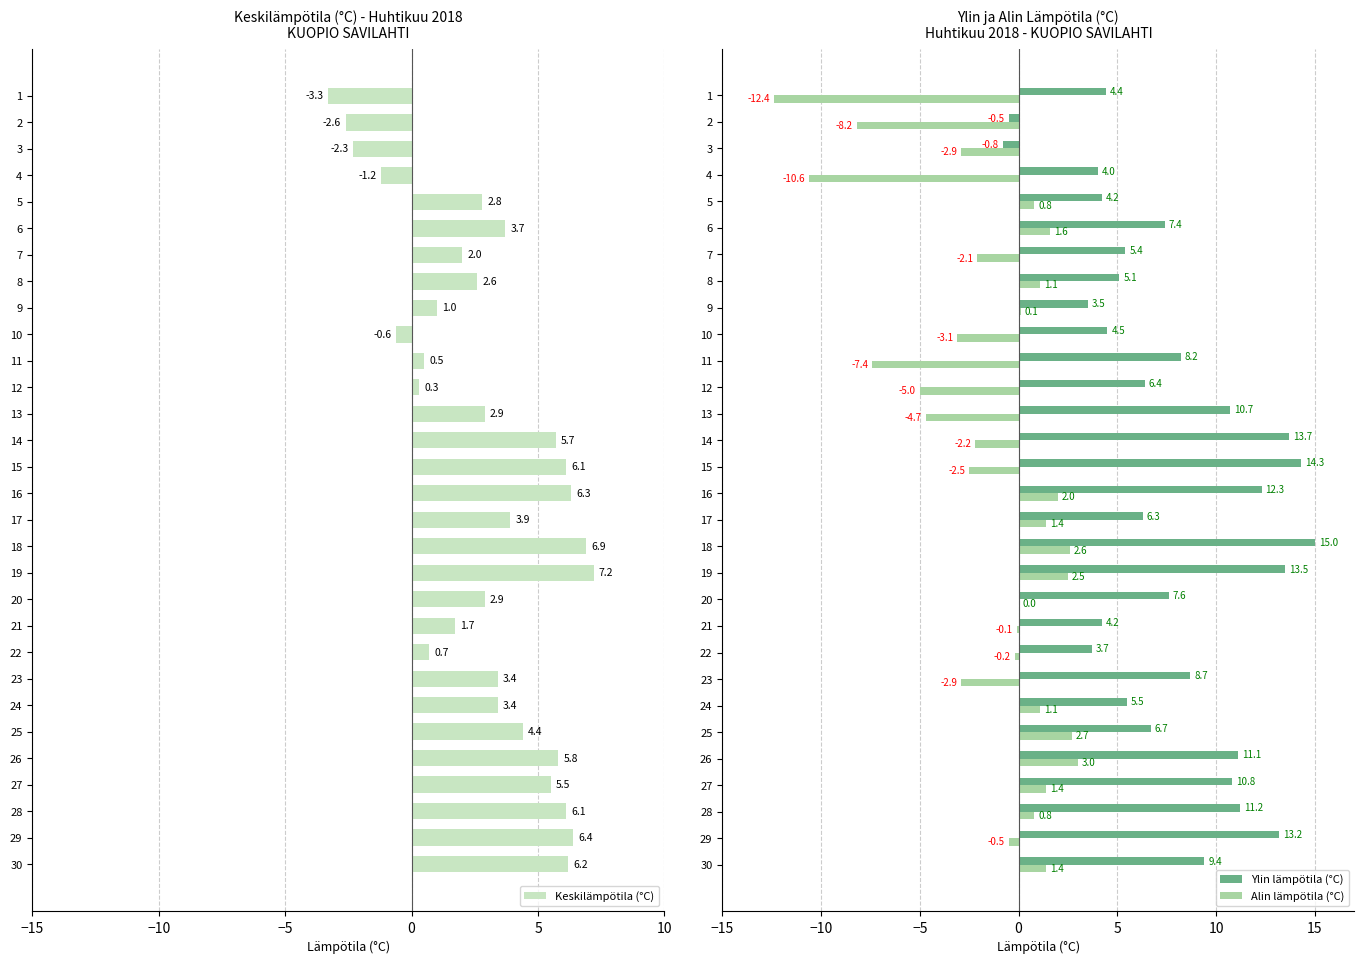

How many groups of bars are there?

30